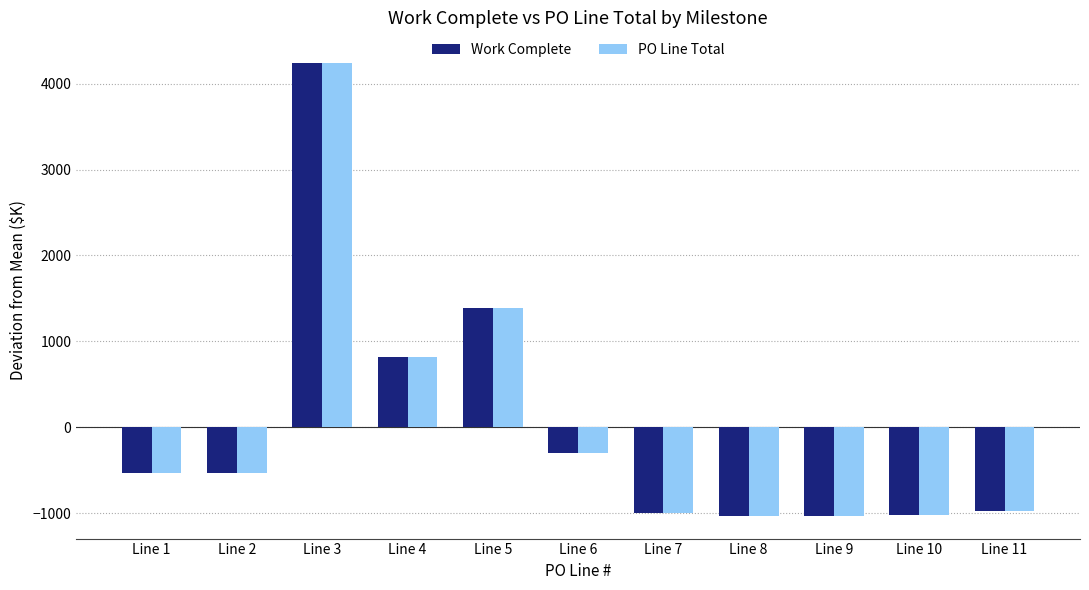

What is the difference between the maximum and second lowest values in the PO Line Total series?

5268.9